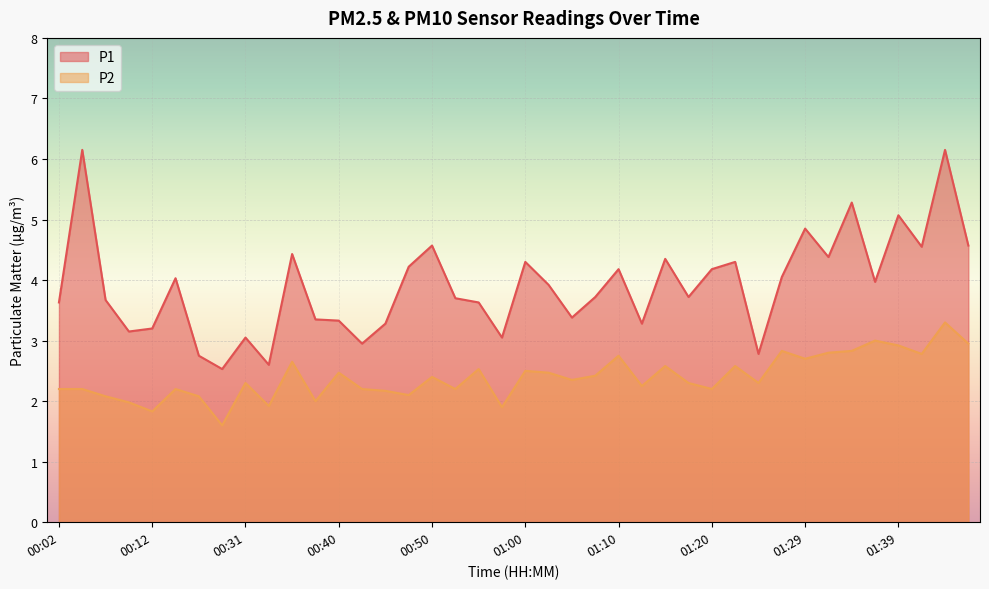

True or false: P2 and P1 cross at least once.

False